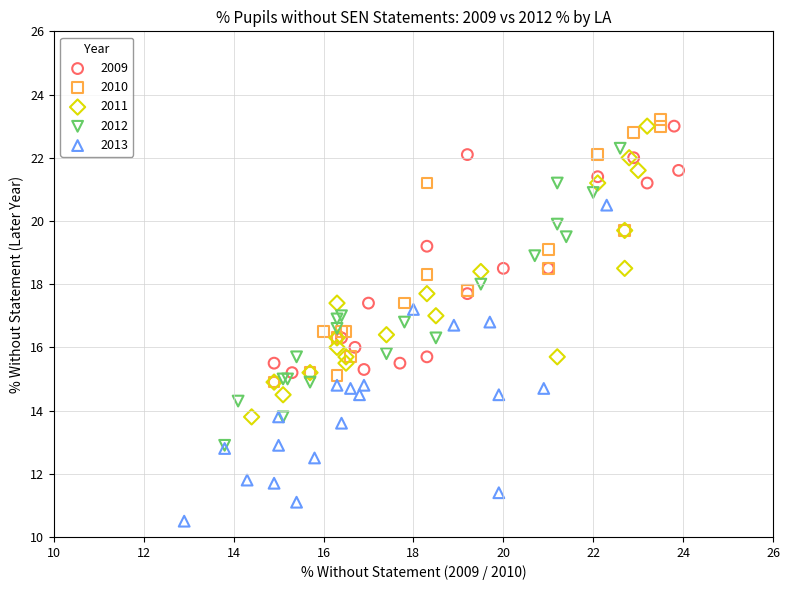

Which series has the largest Y range (max minus min)?

2013